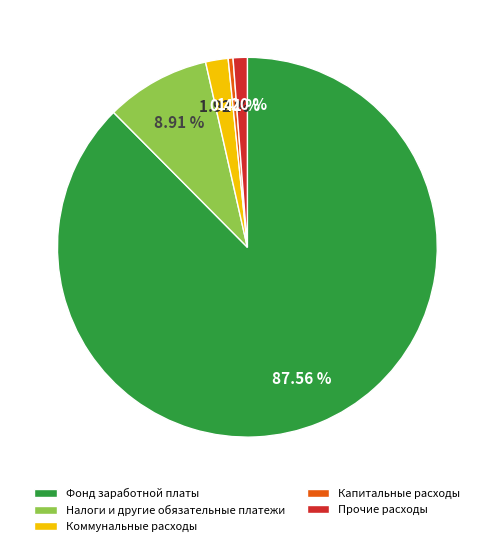

Between Прочие расходы and Налоги и другие обязательные платежи, which is larger?

Налоги и другие обязательные платежи